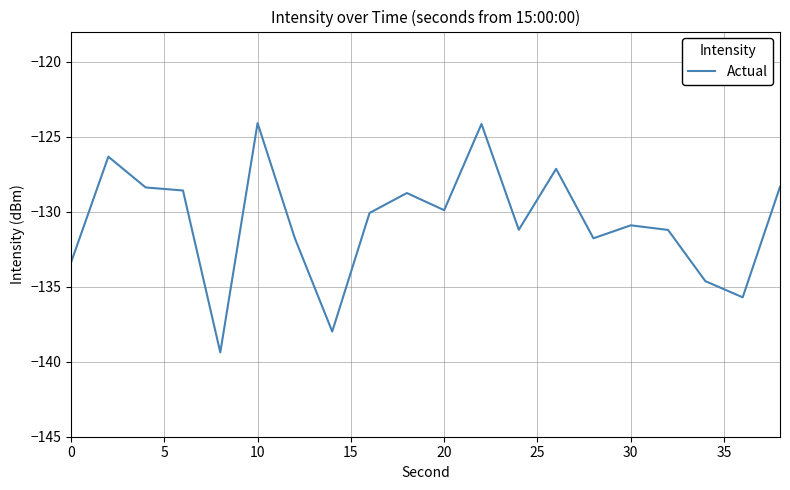

What is the minimum value shown in the chart?

-139.4